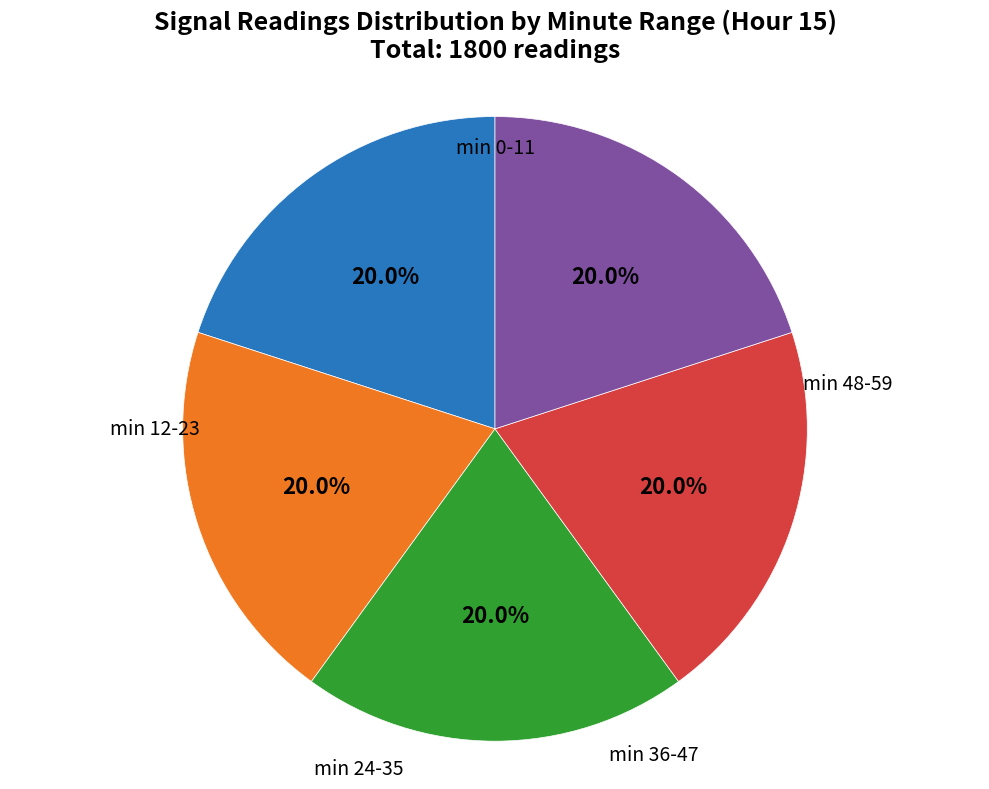

Does any single category account for the majority?

No